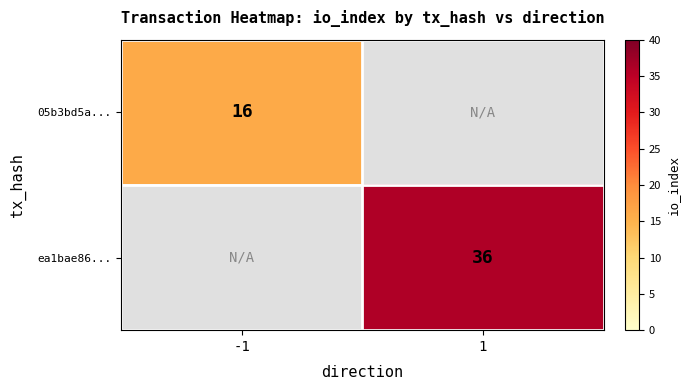

Is it true that 05b3bd5a... equals 16 at -1?

True